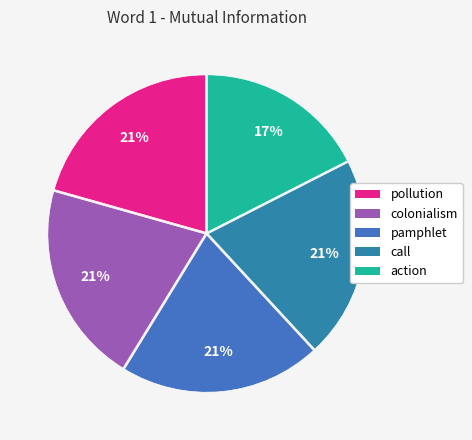

To the nearest percent, what is the average slice percentage?

20%